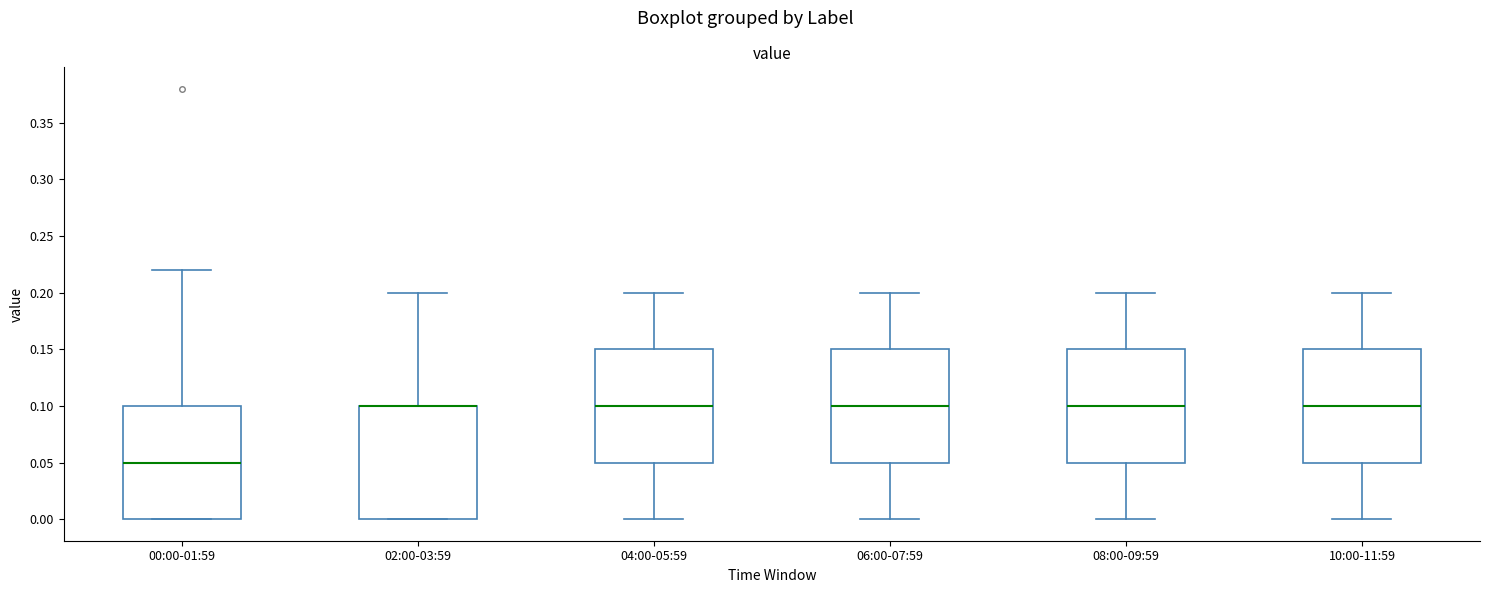

Reading left to right, transcribe this box plot: for each box, give where its median line is, the range the box spans, and where its two whiskers end, as read against the y-axis. The values are not printed on the chart, so give them approximately, as read against the axis.

00:00-01:59: median 0.05, box 0.00 to 0.10, whiskers 0.00 to 0.22
02:00-03:59: median 0.10 (drawn on the box's upper edge), box 0.00 to 0.10, whiskers 0.00 to 0.20
04:00-05:59: median 0.10, box 0.05 to 0.15, whiskers 0.00 to 0.20
06:00-07:59: median 0.10, box 0.05 to 0.15, whiskers 0.00 to 0.20
08:00-09:59: median 0.10, box 0.05 to 0.15, whiskers 0.00 to 0.20
10:00-11:59: median 0.10, box 0.05 to 0.15, whiskers 0.00 to 0.20